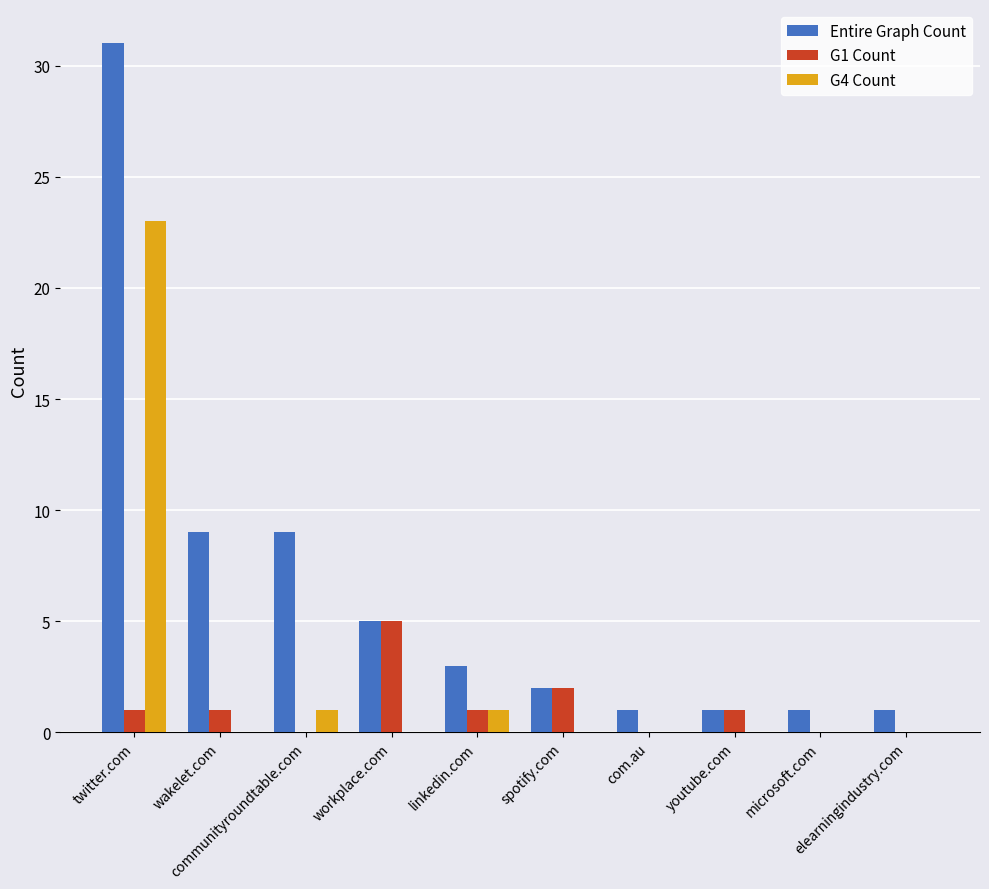

Which series has the largest total across all categories?

Entire Graph Count